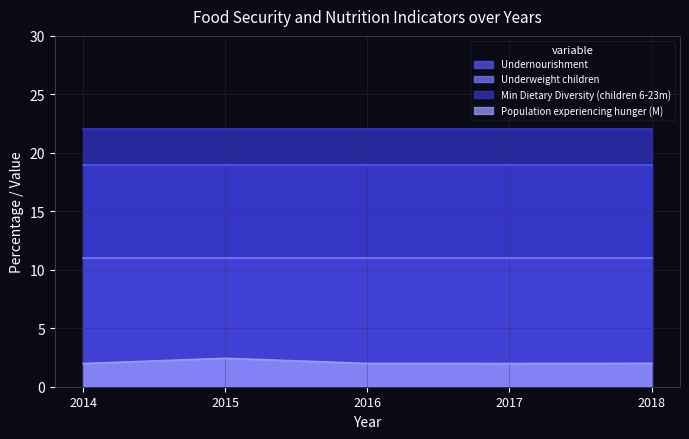

True or false: Undernourishment has more than 2 points higher than both neighbors.

False